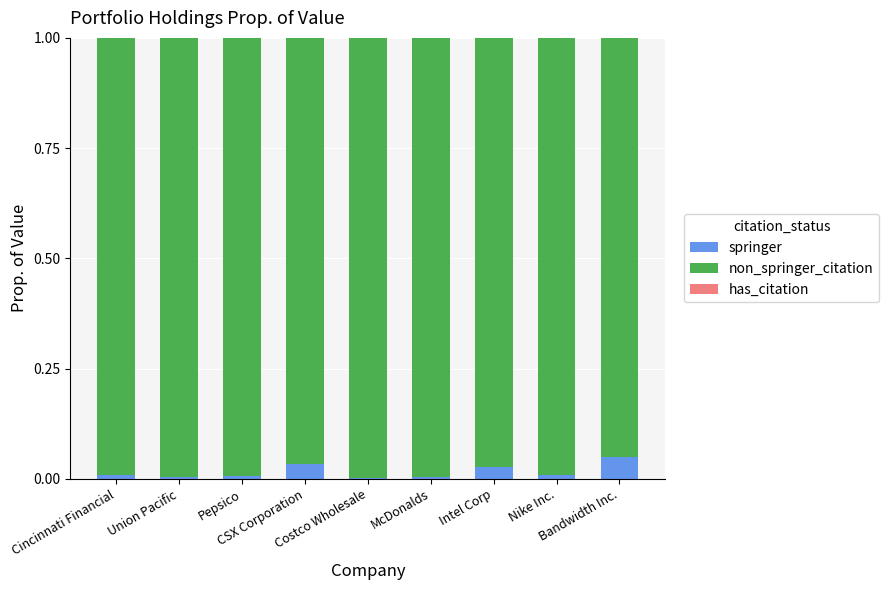

The value of has_citation at Union Pacific is 0.0. True or false?

True